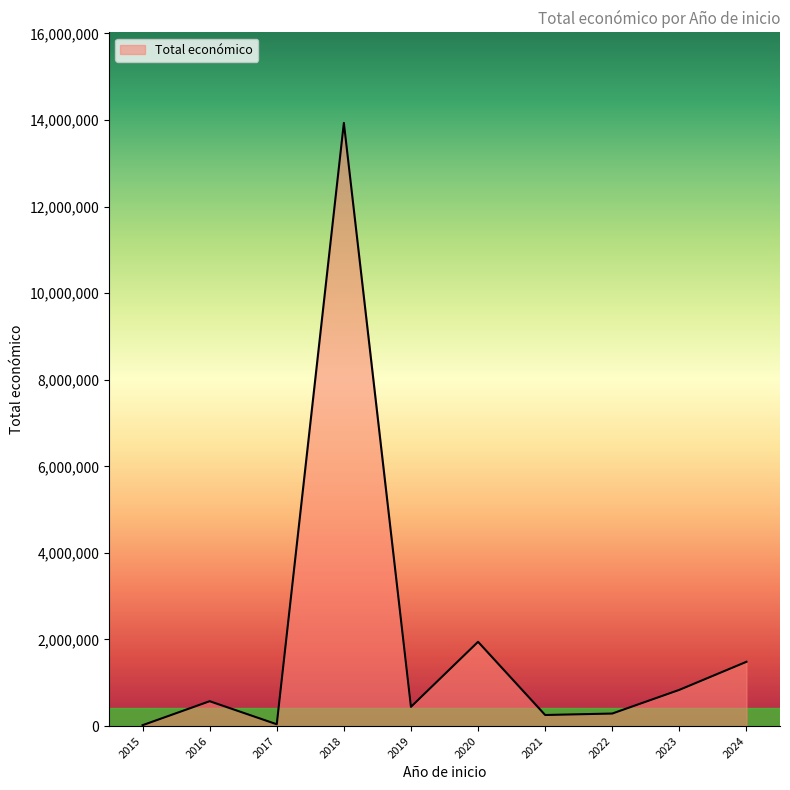

Between 2020 and 2019, which is larger?

2020